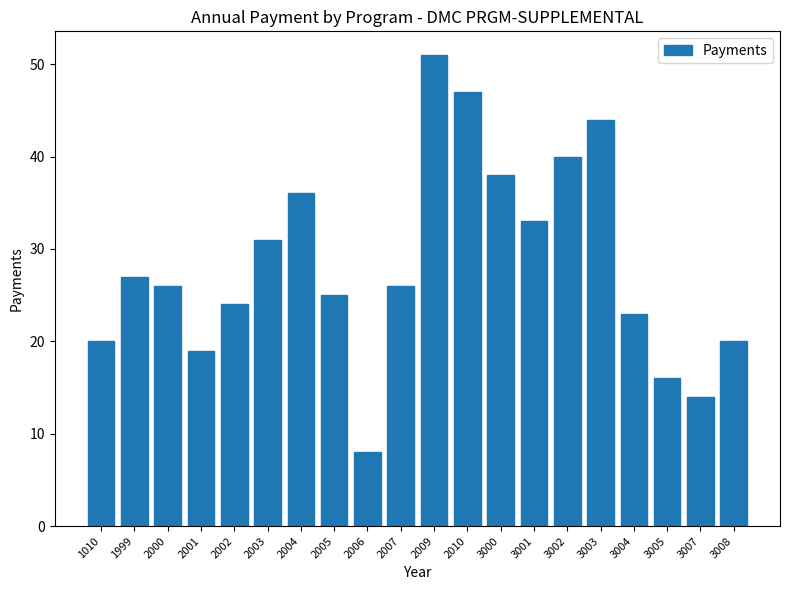

What is the value of the 9th bar from the left?

8